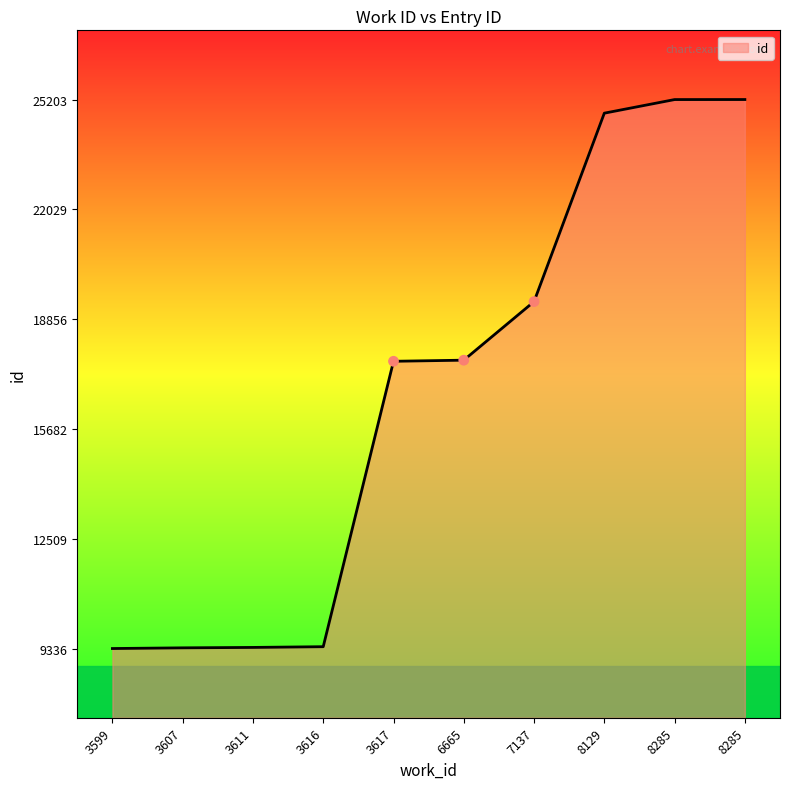

What is the change in value from 3616 to 8285?

+15814